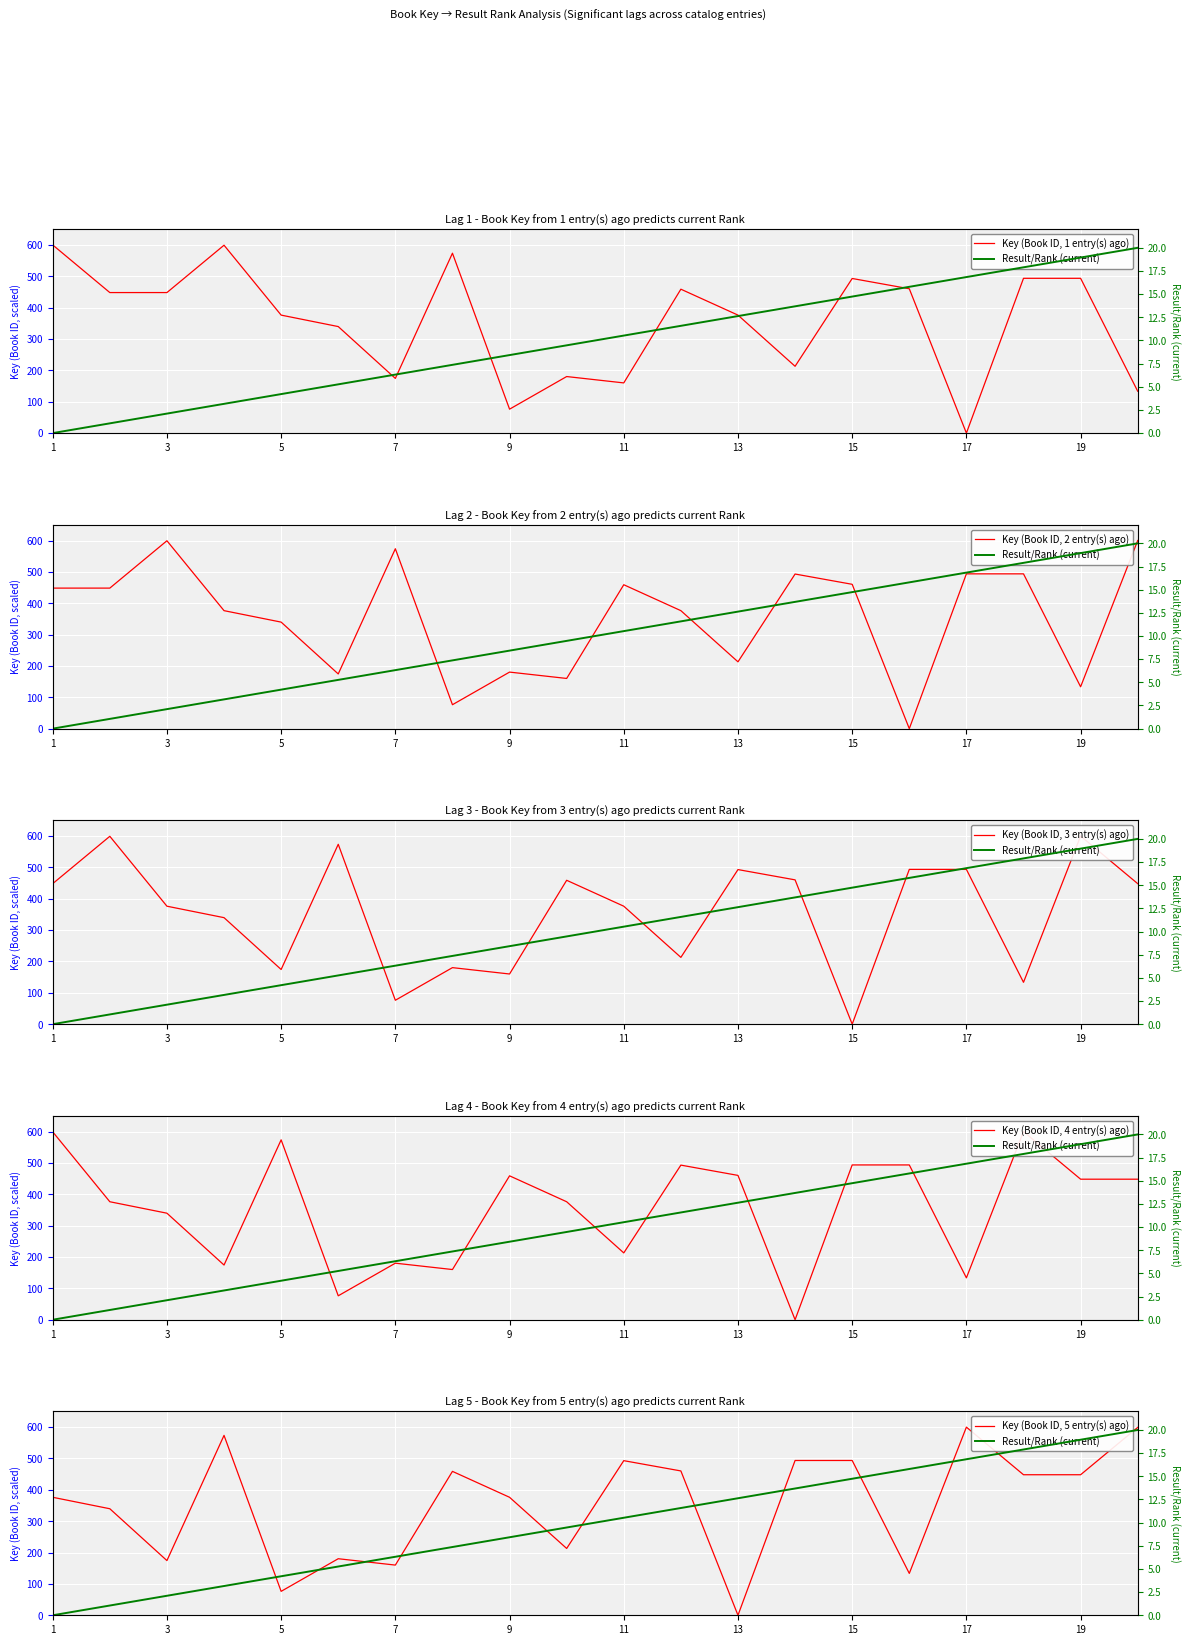

The Key (Book ID, 5 entry(s) ago) series shows 294.0 at 11. True or false?

False